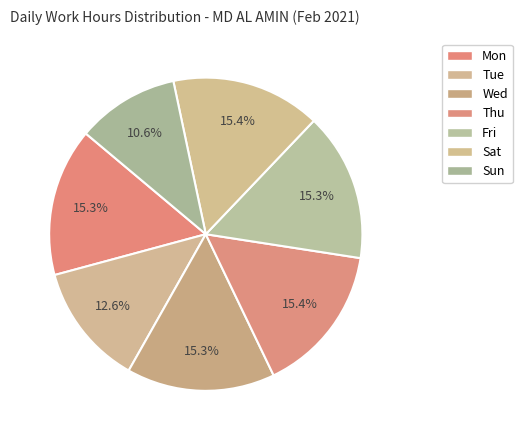

How many slices are in this pie chart?

7